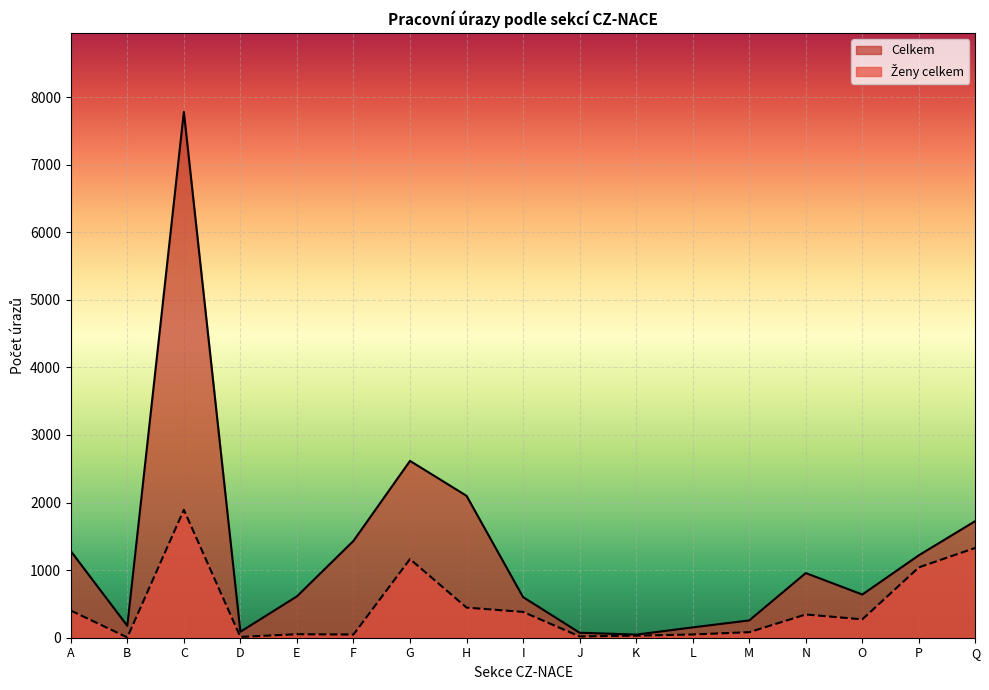

What are all the series names shown in the legend?

Celkem, Ženy celkem